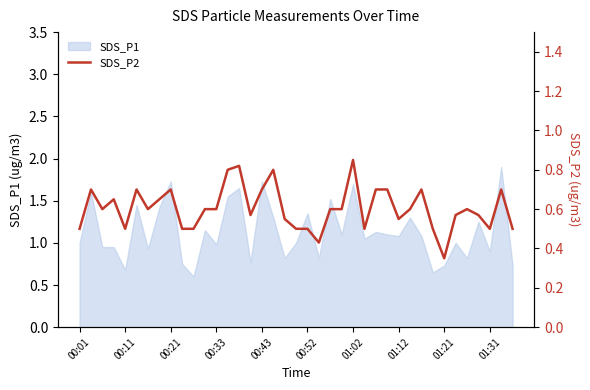

What is the maximum value for SDS_P1?

1.9